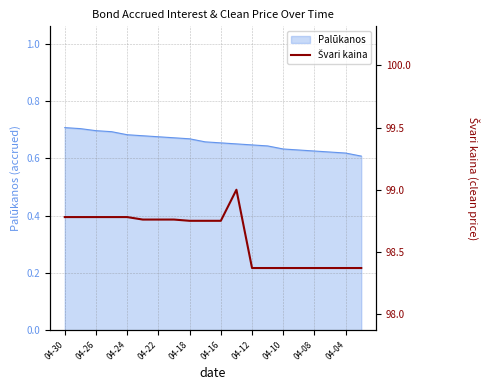

True or false: there are more than 0 points higher than both neighbors.

True